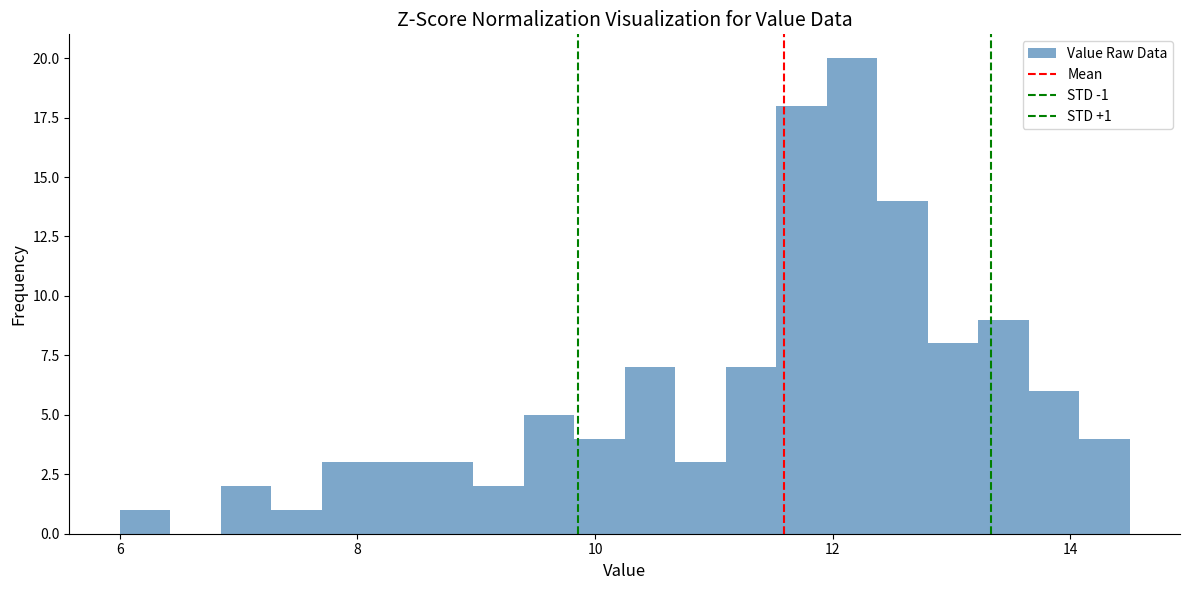

Around what value on the x-axis is the tallest bar? Give the approximate position of its centre, as read against the axis.

12.2